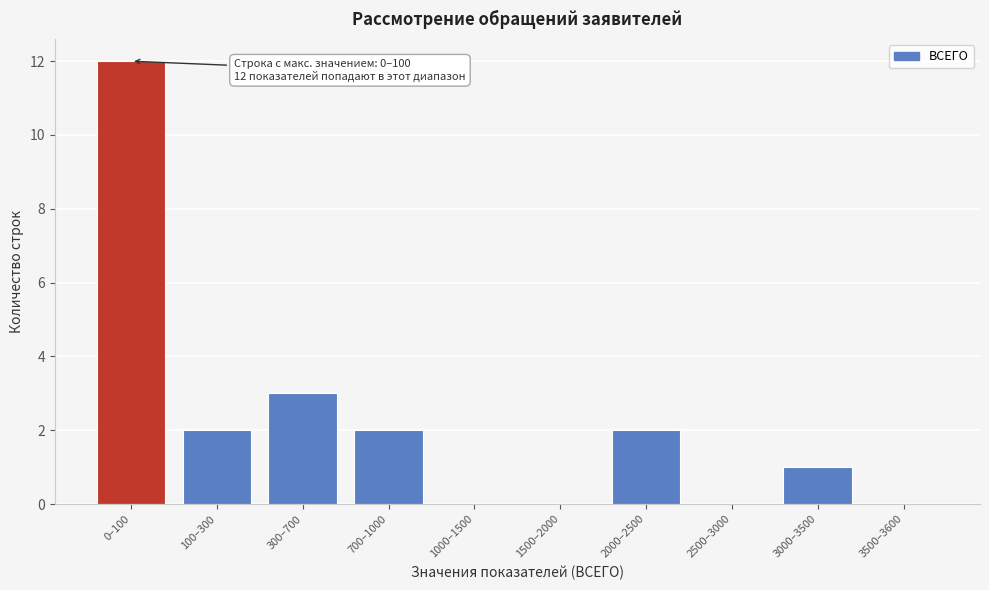

Reading left to right, extract all data points from this chart.

0–100=12	100–300=2	300–700=3	700–1000=2	1000–1500=0	1500–2000=0	2000–2500=2	2500–3000=0	3000–3500=1	3500–3600=0